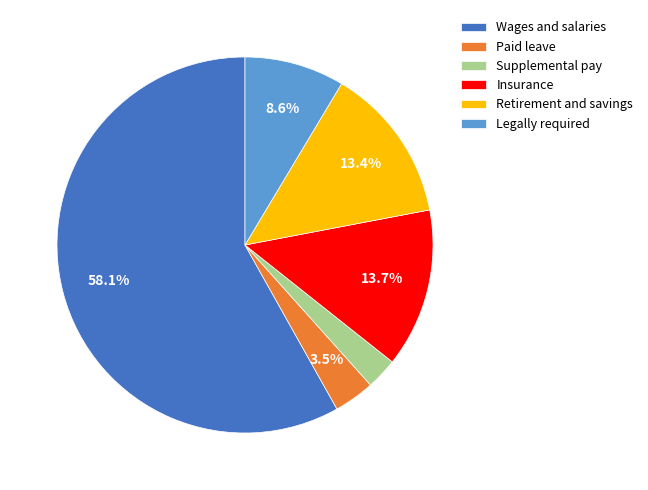

True or false: Paid leave accounts for 18% of the total.

False